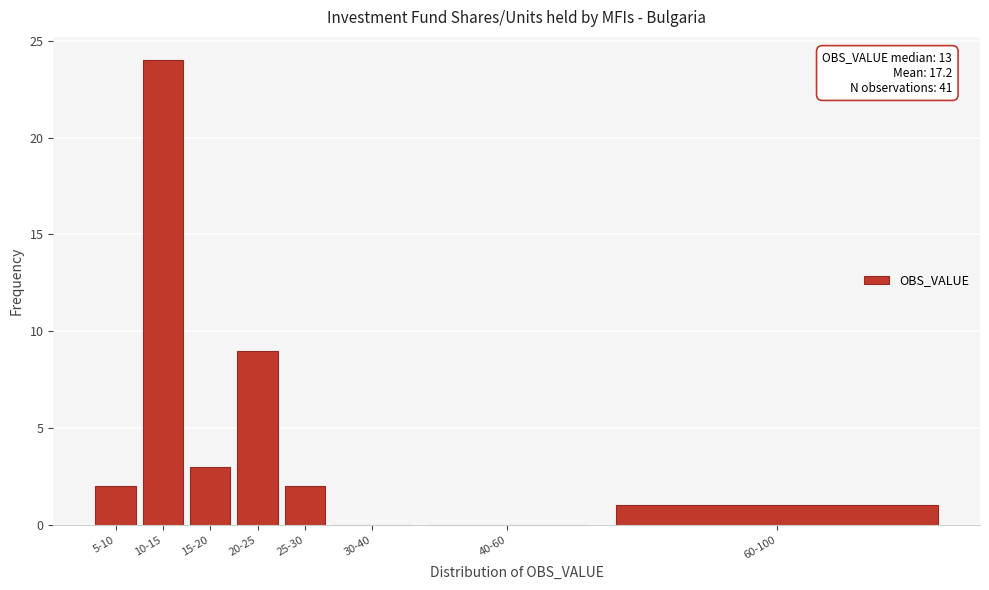

Reading left to right, transcribe all the data shown in this chart.

5-10=2	10-15=24	15-20=3	20-25=9	25-30=2	30-40=0	40-60=0	60-100=1